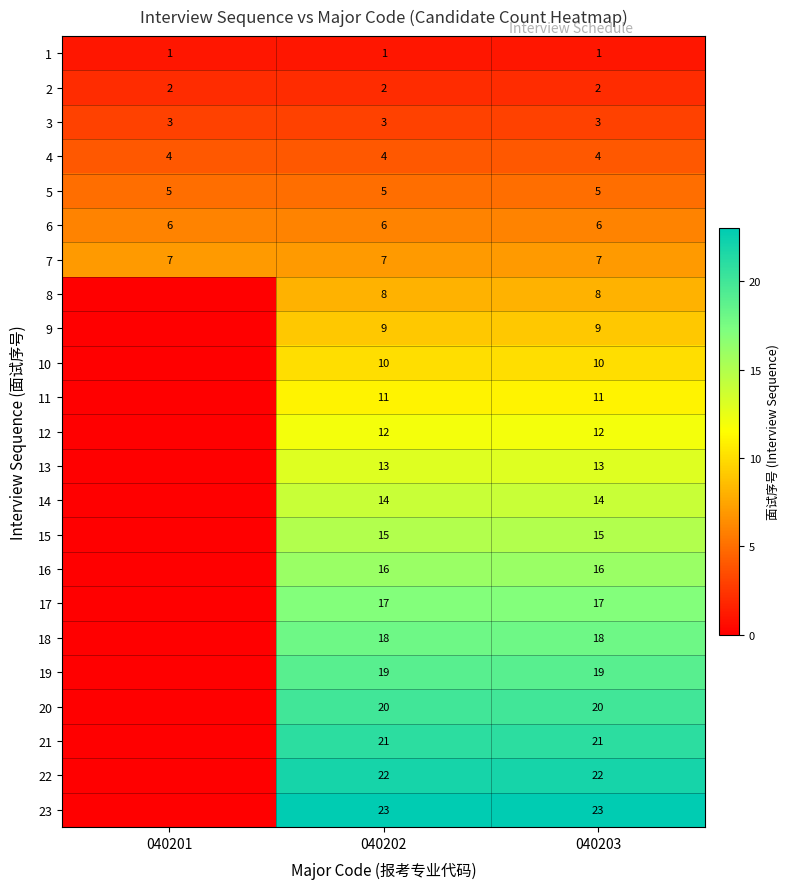

Which has a higher value, 040203 or 040201?

040203